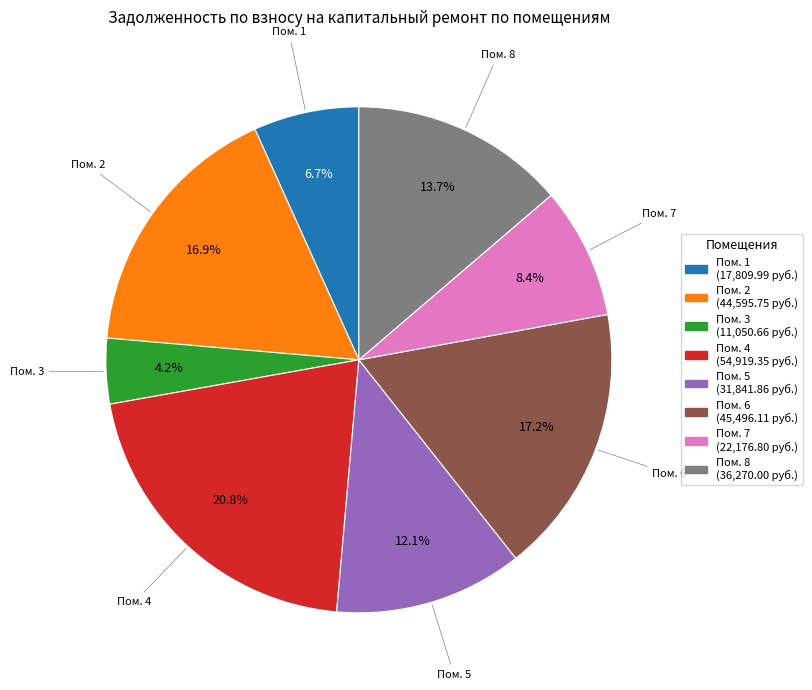

Is there any slice that represents more than half of the pie?

No